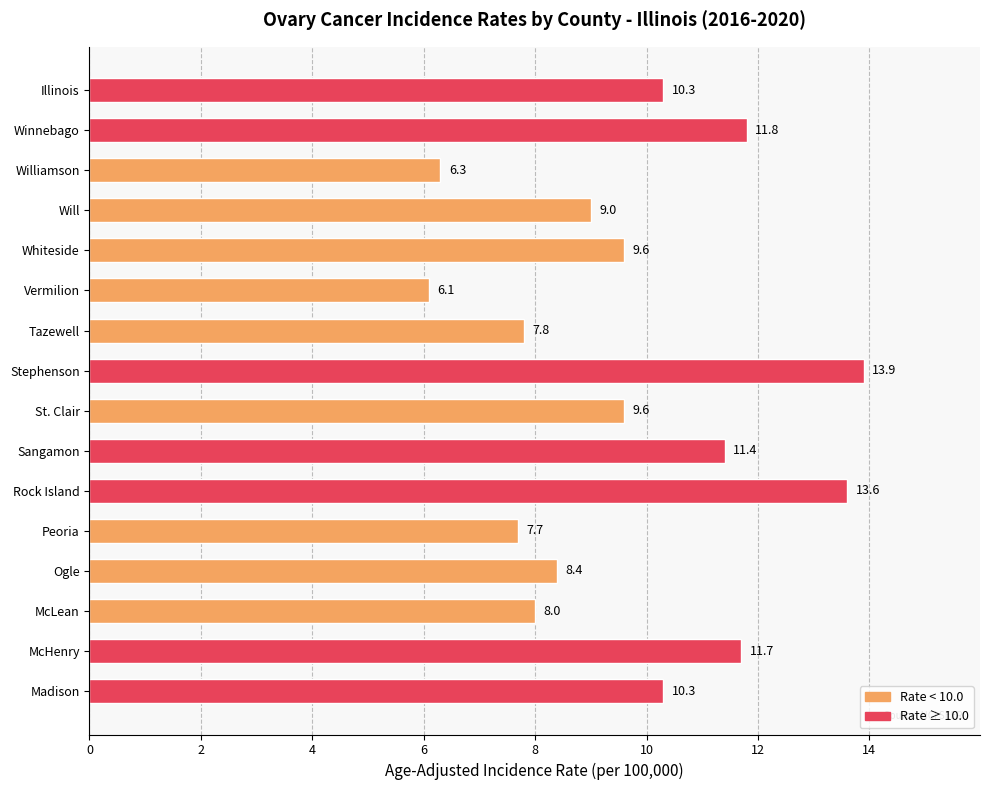

The value at Madison is 10.3. True or false?

True